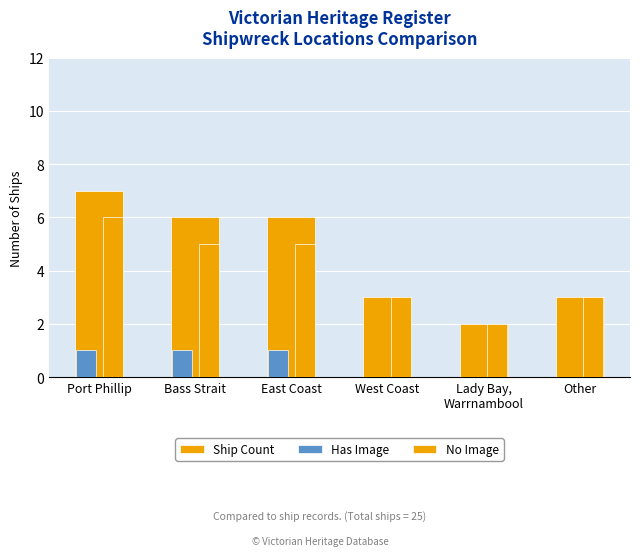

How many groups of bars are there?

6